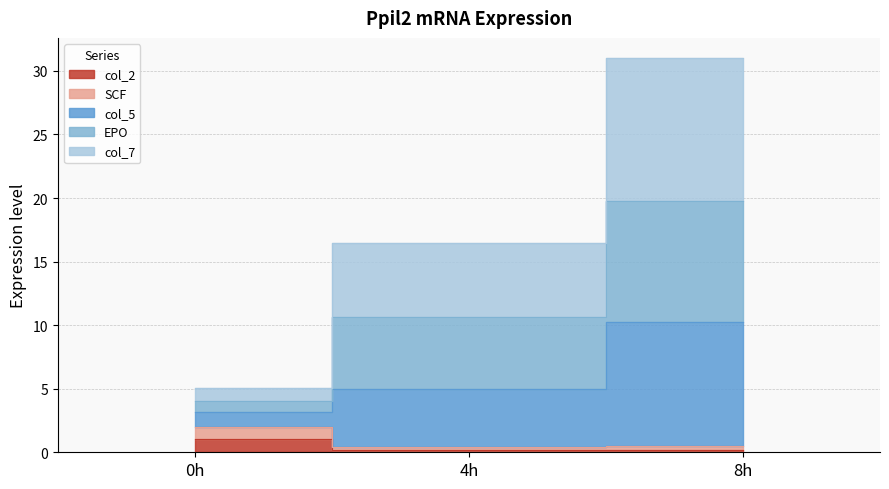

At which category does the chart reach its minimum across all series?

4h